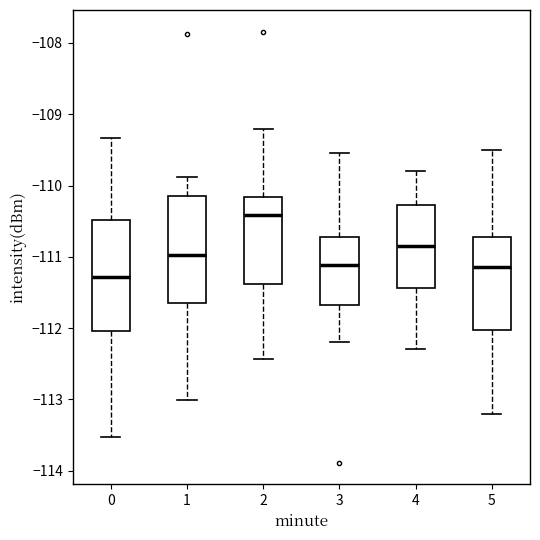

Reading left to right, transcribe this box plot: for each box, give where its median line is, the range the box spans, and where its two whiskers end, as read against the y-axis. The values are not printed on the chart, so give them approximately, as read against the axis.

0: median -111.3, box -112.0 to -110.5, whiskers -113.5 to -109.3
1: median -111.0, box -111.6 to -110.1, whiskers -113.0 to -109.9
2: median -110.4, box -111.4 to -110.2, whiskers -112.4 to -109.2
3: median -111.1, box -111.7 to -110.7, whiskers -112.2 to -109.5
4: median -110.8, box -111.4 to -110.3, whiskers -112.3 to -109.8
5: median -111.1, box -112.0 to -110.7, whiskers -113.2 to -109.5